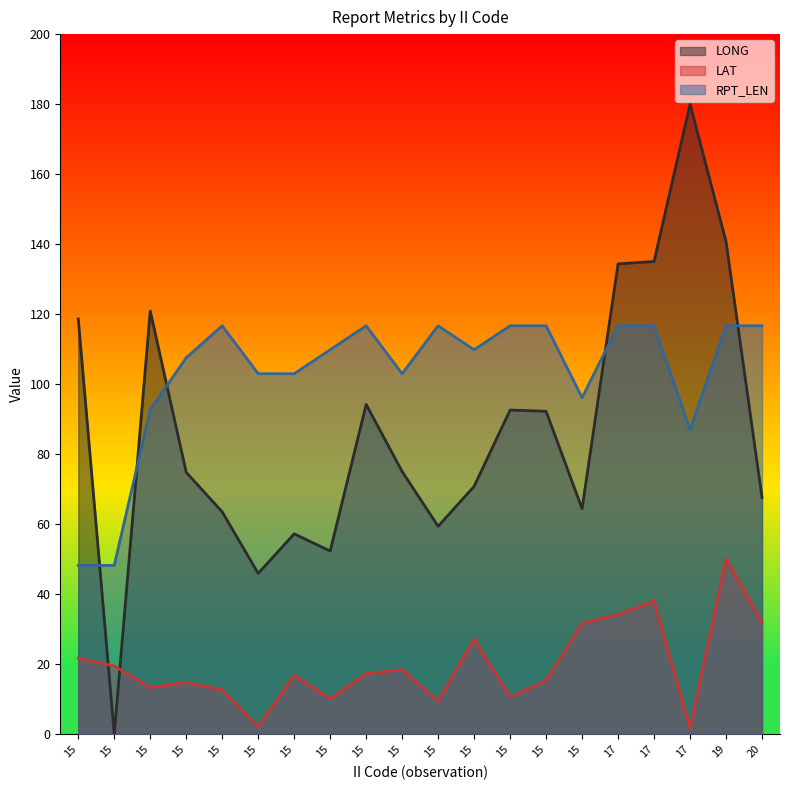

Count the number of data series in this chart.

3